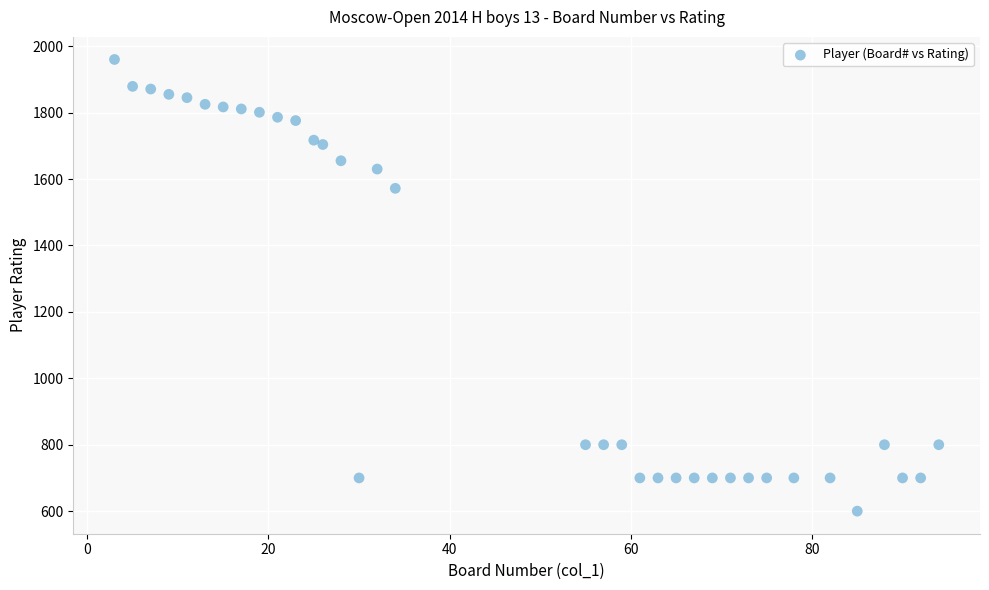

What Y value in the scatter plot is closest to 1280?

1572